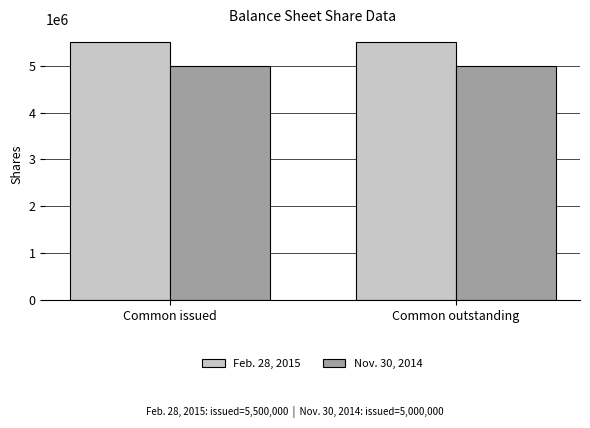

At Common issued, list the series in order from smallest to largest.

Nov. 30, 2014, Feb. 28, 2015